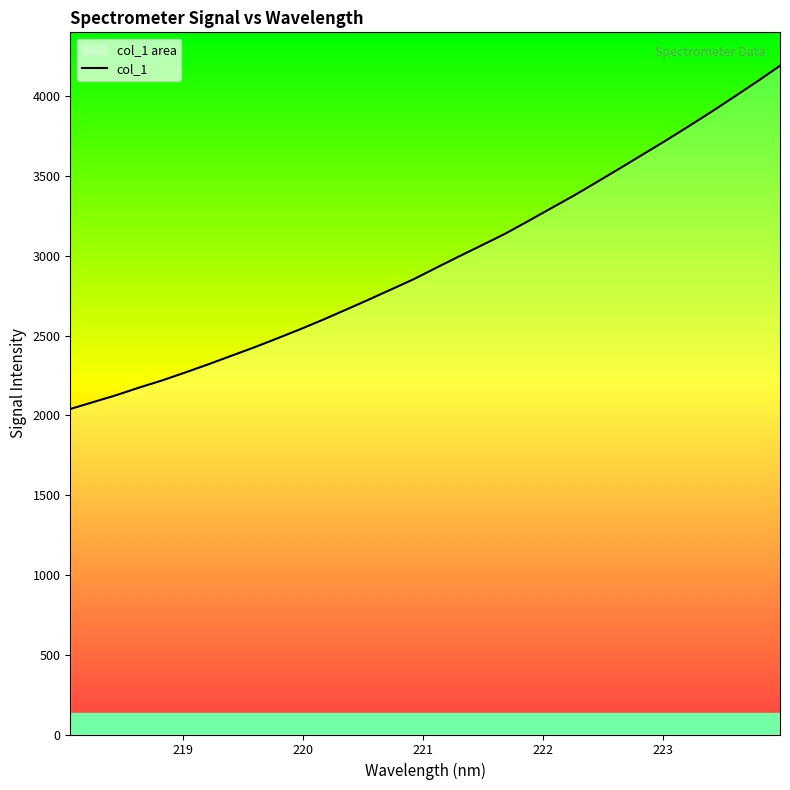

What is the average value?

2971.5